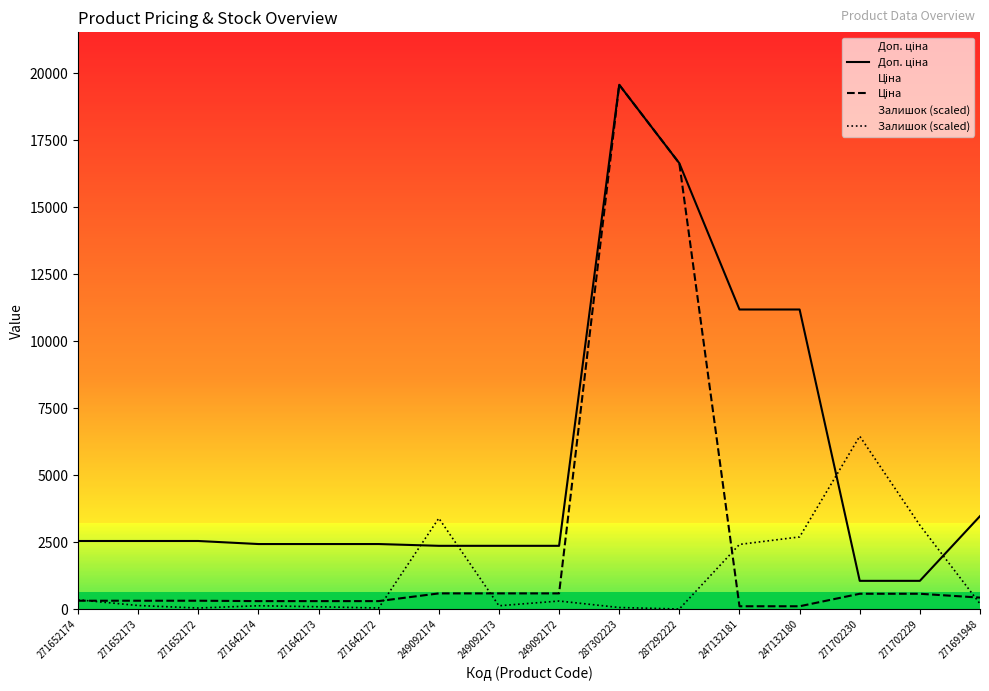

Is it true that Ціна equals 333.4 at 249092174?

False